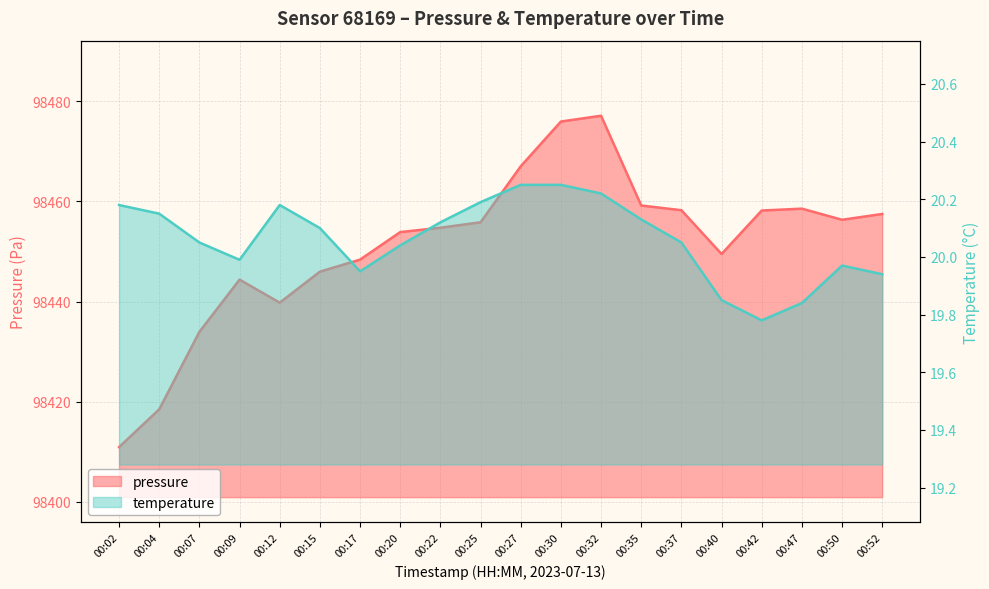

What is the average value of the temperature series?

20.1